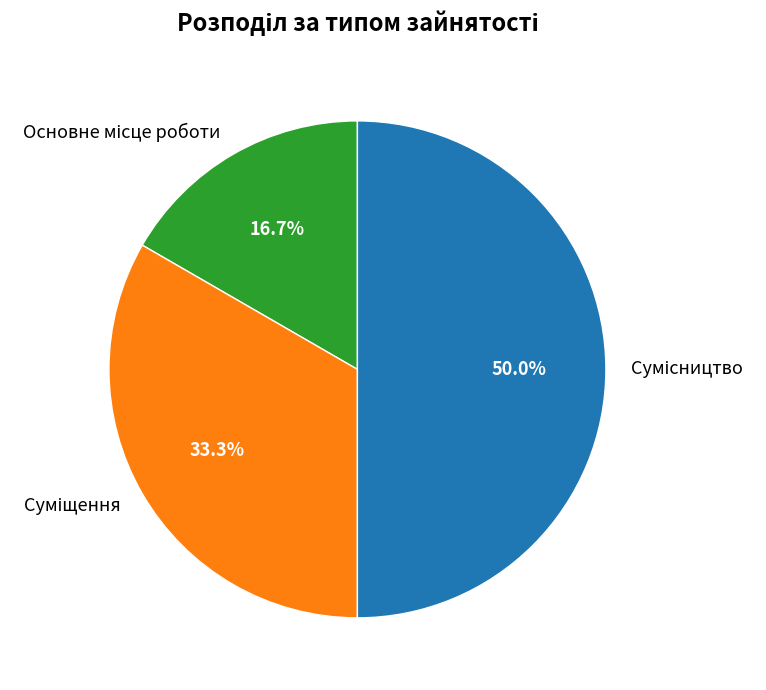

What percentage is the Сумісництво slice, to the nearest percent?

50%